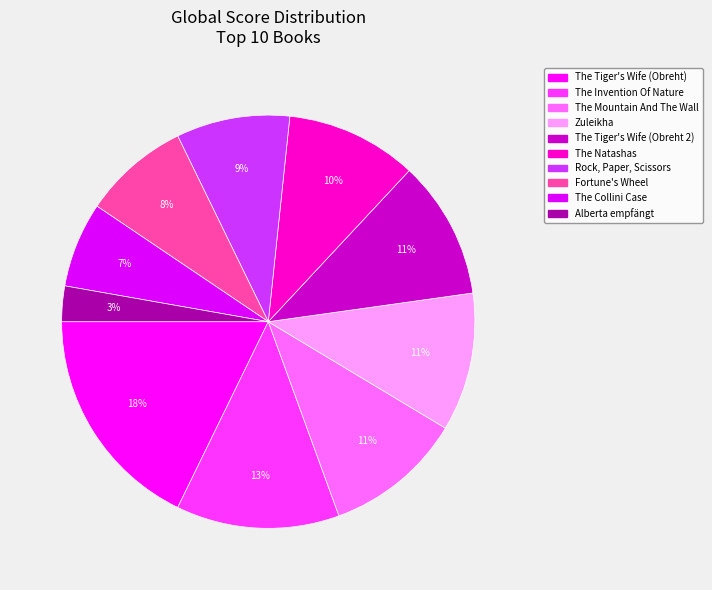

To the nearest percent, what portion does Alberta empfängt represent?

3%